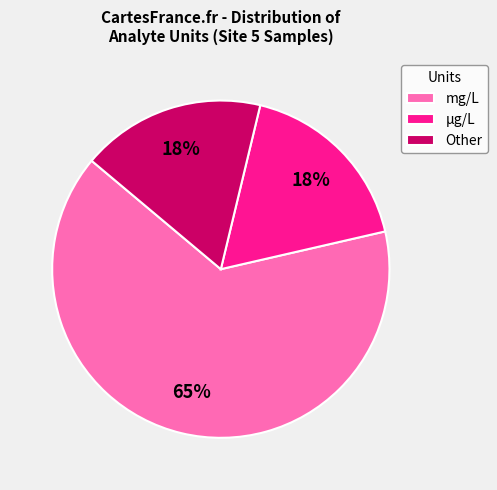

What is the largest slice in the pie chart?

mg/L